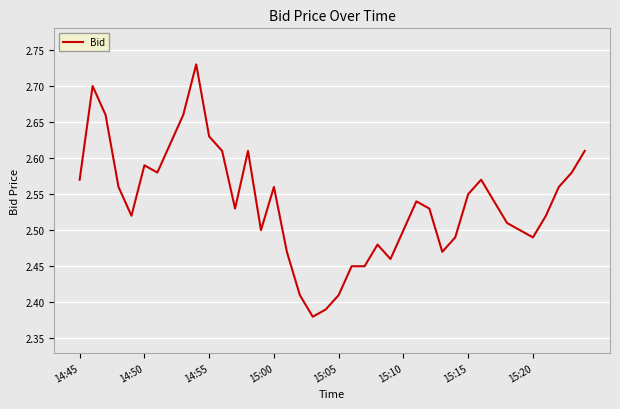

How many lines are shown in the chart?

1